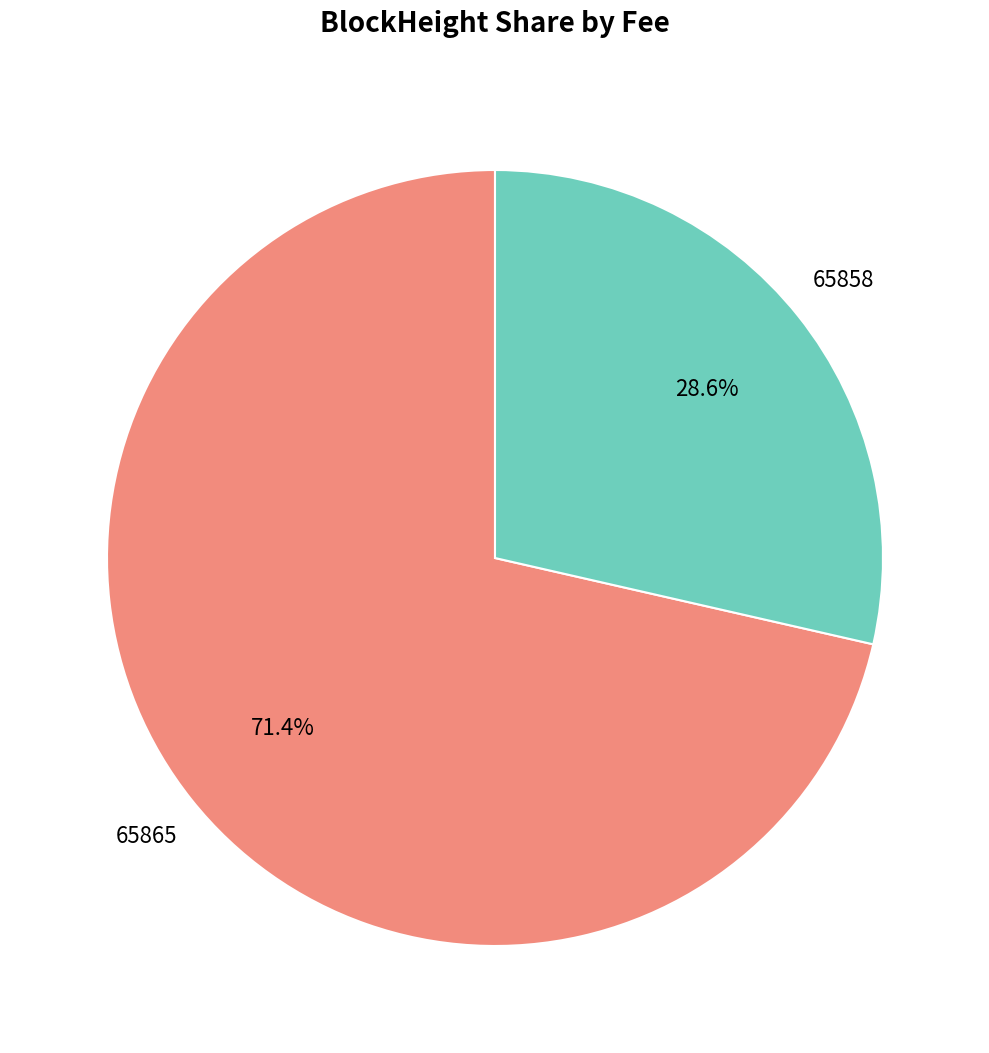

To the nearest percent, what is the combined percentage of 65858 and 65865?

100%